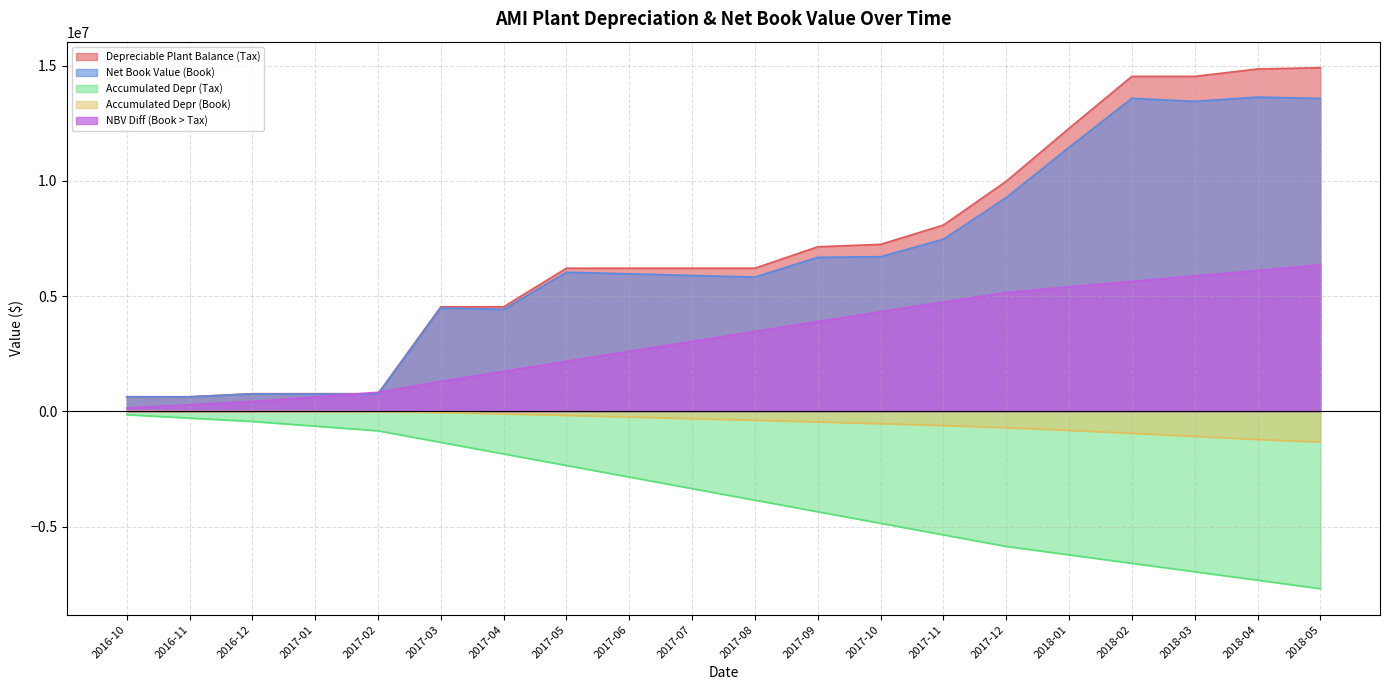

Reading left to right, extract all data points from this chart.

Depreciable Plant Balance (Tax): 2016-10=634174.3	2016-11=634174.3	2016-12=766513.3	2017-01=766513.3	2017-02=766513.3	2017-03=4537122.5	2017-04=4537122.5	2017-05=6212780.2	2017-06=6212780.2	2017-07=6212780.2	2017-08=6212780.2	2017-09=7142706.5	2017-10=7245794.4	2017-11=8083307.3	2017-12=9984702.7	2018-01=12282503.6	2018-02=14536796.5	2018-03=14536796.5	2018-04=14857670.7	2018-05=14912064.0
Net Book Value (Book): 2016-10=632411.9	2016-11=628886.9	2016-12=757333.1	2017-01=753072.6	2017-02=748812.1	2017-03=4487204.8	2017-04=4427032.2	2017-05=6037430.2	2017-06=5967083.5	2017-07=5896736.7	2017-08=5826390.0	2017-09=6683385.1	2017-10=6710670.9	2017-11=7469767.6	2017-12=9275937.9	2018-01=11458932.0	2018-02=13585767.0	2018-03=13452044.1	2018-04=13638303.7	2018-05=13579892.3
Accumulated Depr (Tax): 2016-10=-146008.0	2016-11=-292016.0	2016-12=-438024.0	2017-01=-640826.3	2017-02=-843628.5	2017-03=-1345316.1	2017-04=-1847003.8	2017-05=-2348691.5	2017-06=-2850379.2	2017-07=-3352066.8	2017-08=-3853754.5	2017-09=-4355442.2	2017-10=-4857129.8	2017-11=-5358817.5	2017-12=-5860505.2	2018-01=-6226977.0	2018-02=-6593448.9	2018-03=-6959920.7	2018-04=-7326392.6	2018-05=-7692864.4
Accumulated Depr (Book): 2016-10=-1762.5	2016-11=-5287.4	2016-12=-9180.2	2017-01=-13440.7	2017-02=-17701.2	2017-03=-49917.8	2017-04=-110090.3	2017-05=-175350.0	2017-06=-245696.7	2017-07=-316043.5	2017-08=-386390.2	2017-09=-459321.4	2017-10=-535123.5	2017-11=-613539.7	2017-12=-708764.9	2018-01=-823571.6	2018-02=-951029.5	2018-03=-1084752.3	2018-04=-1219366.9	2018-05=-1332171.6
NBV Diff (Book > Tax): 2016-10=144245.5	2016-11=286728.6	2016-12=428843.9	2017-01=627385.6	2017-02=825927.2	2017-03=1295398.4	2017-04=1736913.5	2017-05=2173341.5	2017-06=2604682.5	2017-07=3036023.4	2017-08=3467364.3	2017-09=3896120.8	2017-10=4322006.3	2017-11=4745277.8	2017-12=5151740.3	2018-01=5403405.4	2018-02=5642419.4	2018-03=5875168.4	2018-04=6107025.6	2018-05=6360692.8